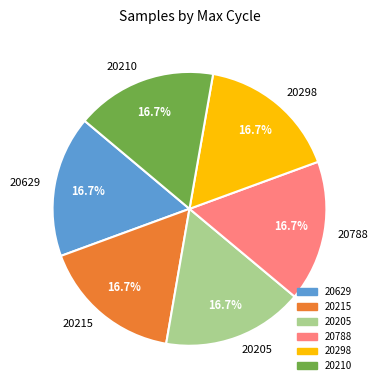

Approximately how many times larger is the value at 20215 compared to 20629?

1.0